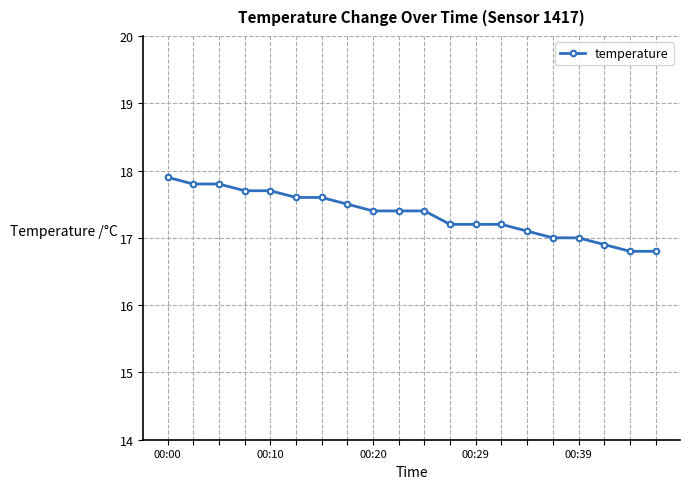

What is the value of the 19th point from the left?

16.8